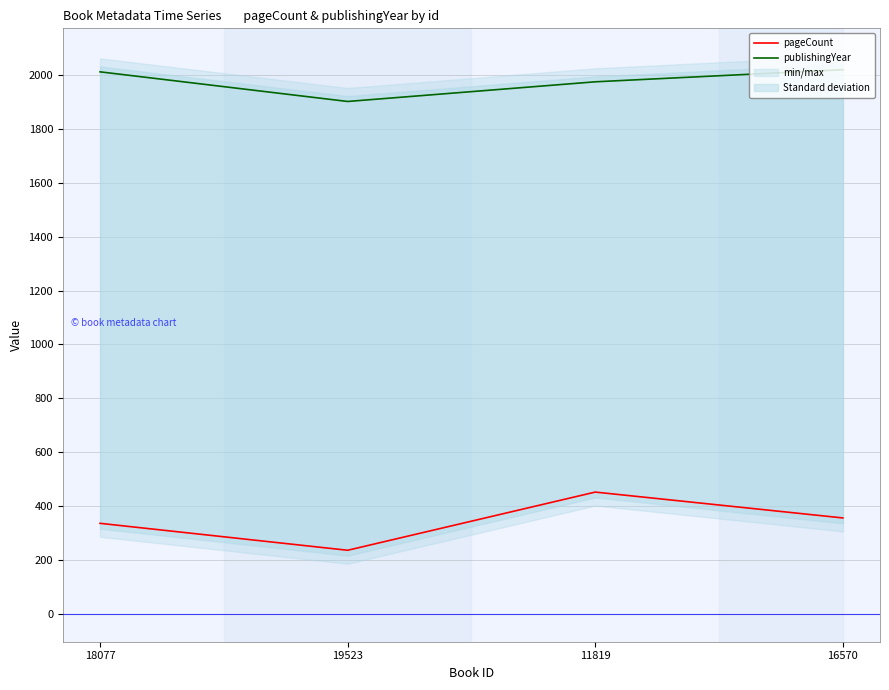

True or false: pageCount and publishingYear intersect in this chart.

False